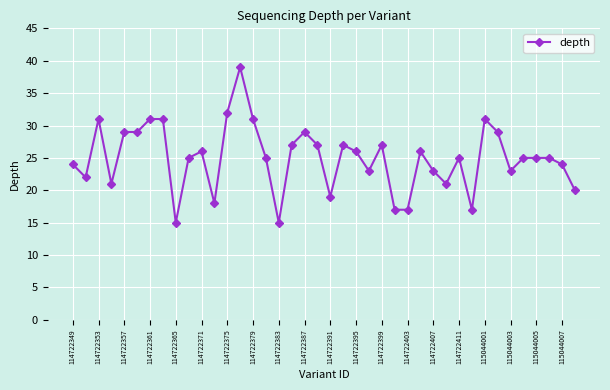

True or false: there are more than 0 points higher than both neighbors.

True